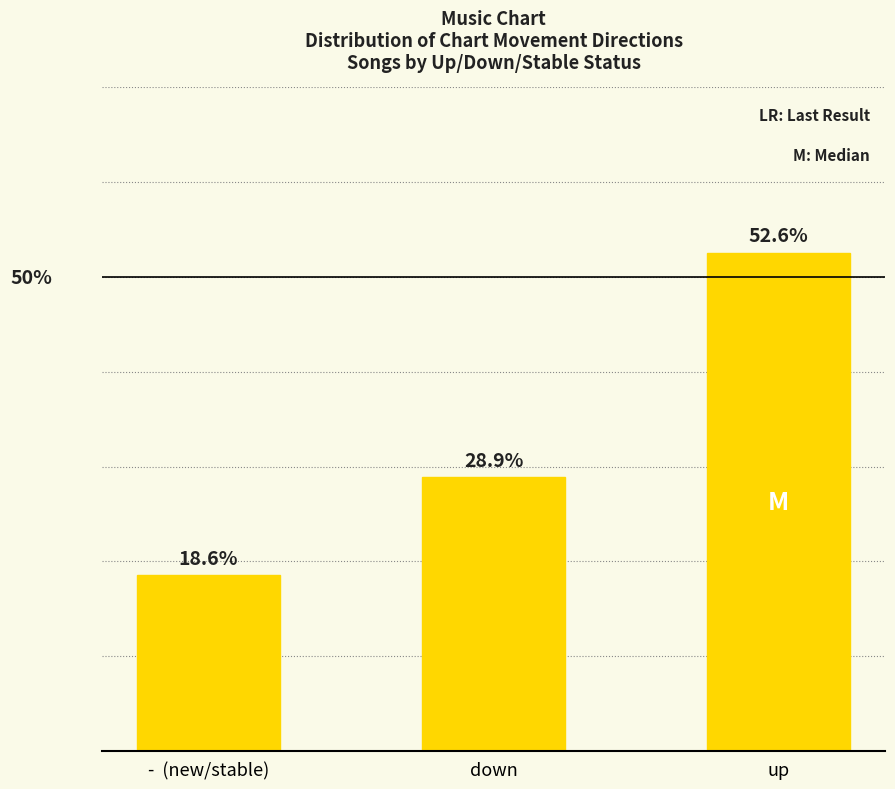

At which label is the value closest to 35?

down